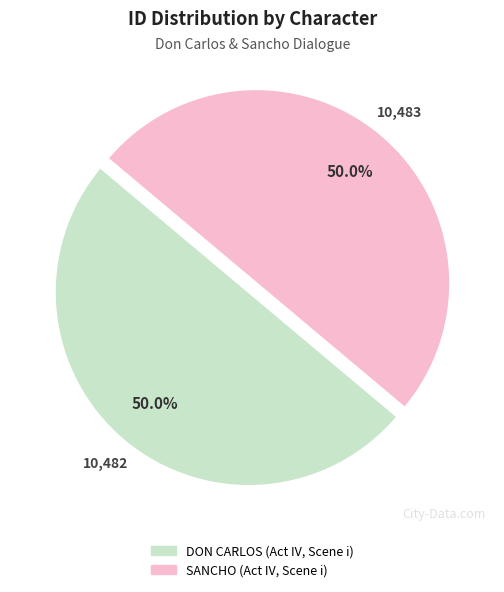

How much of the chart is everything except SANCHO (Act IV, Scene i)?

50.0%